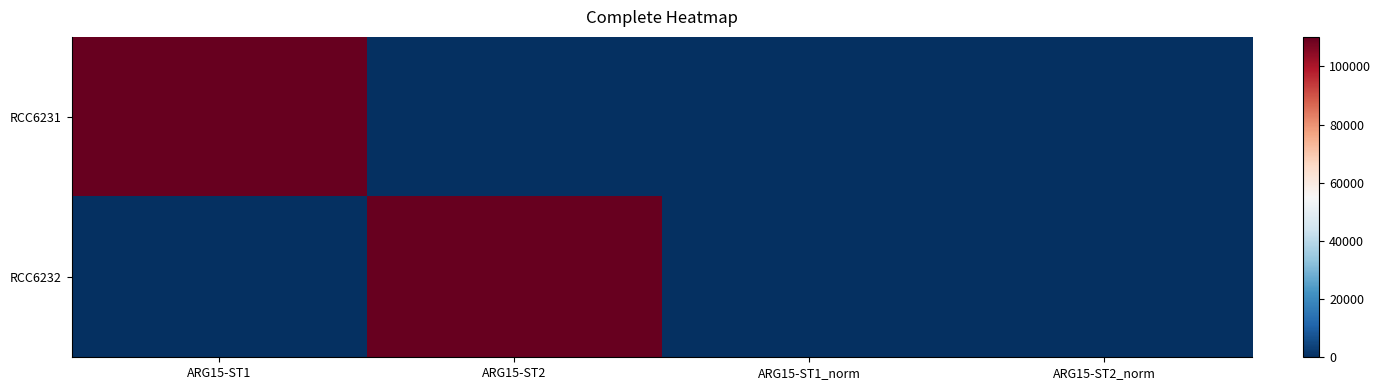

What is the total value across all series at ARG15-ST1_norm?

1